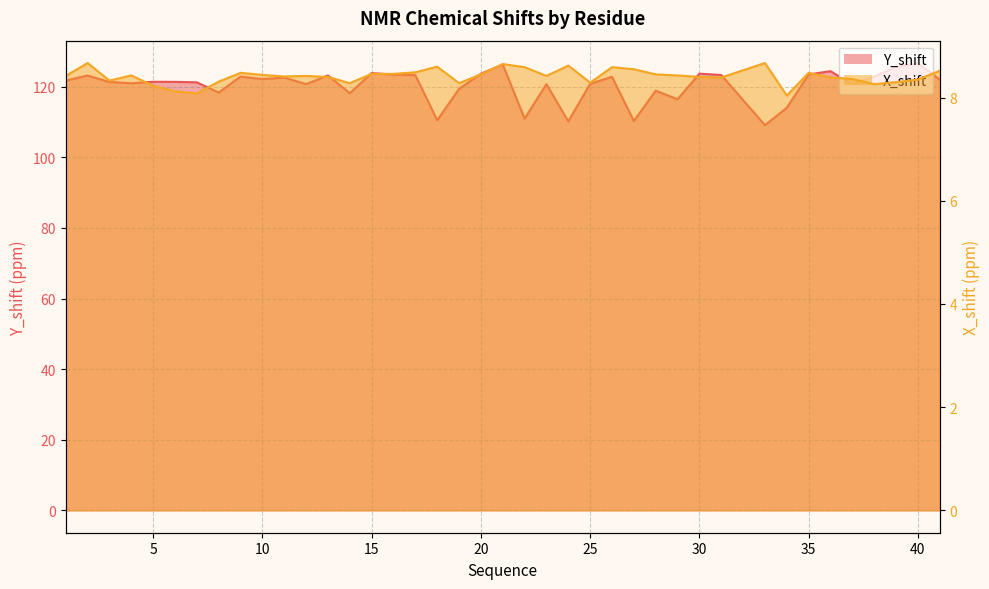

True or false: X_shift and Y_shift intersect in this chart.

False